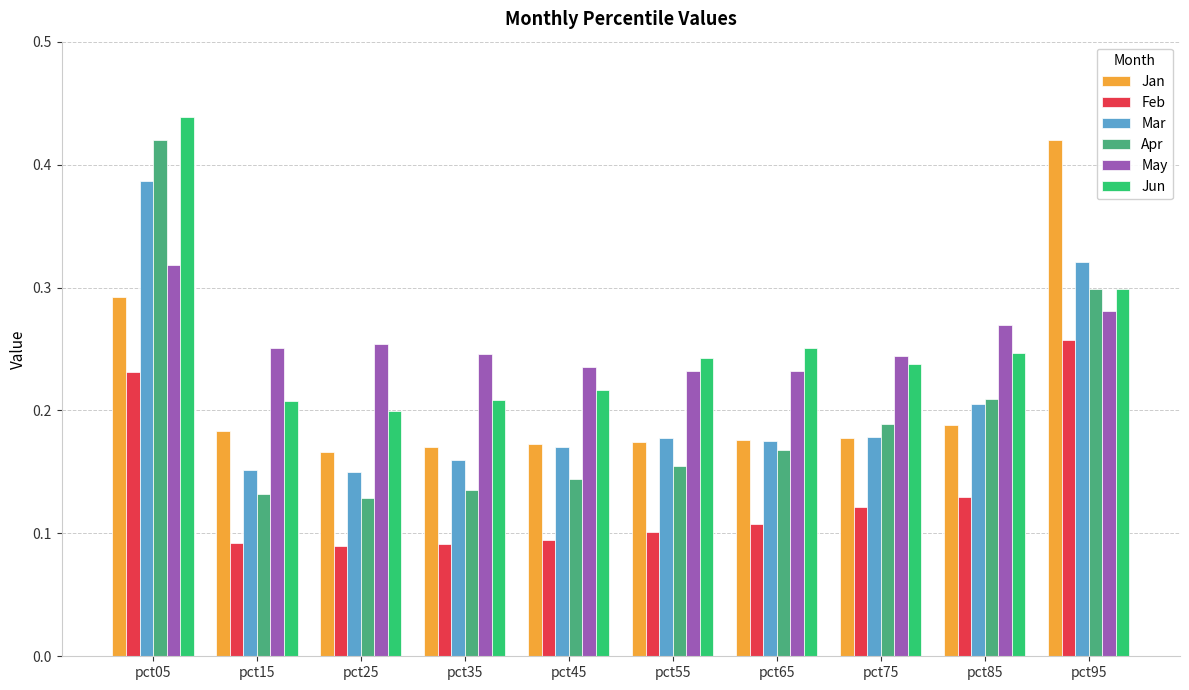

Is the value of Jan at pct95 greater than the value of Apr at pct45?

Yes